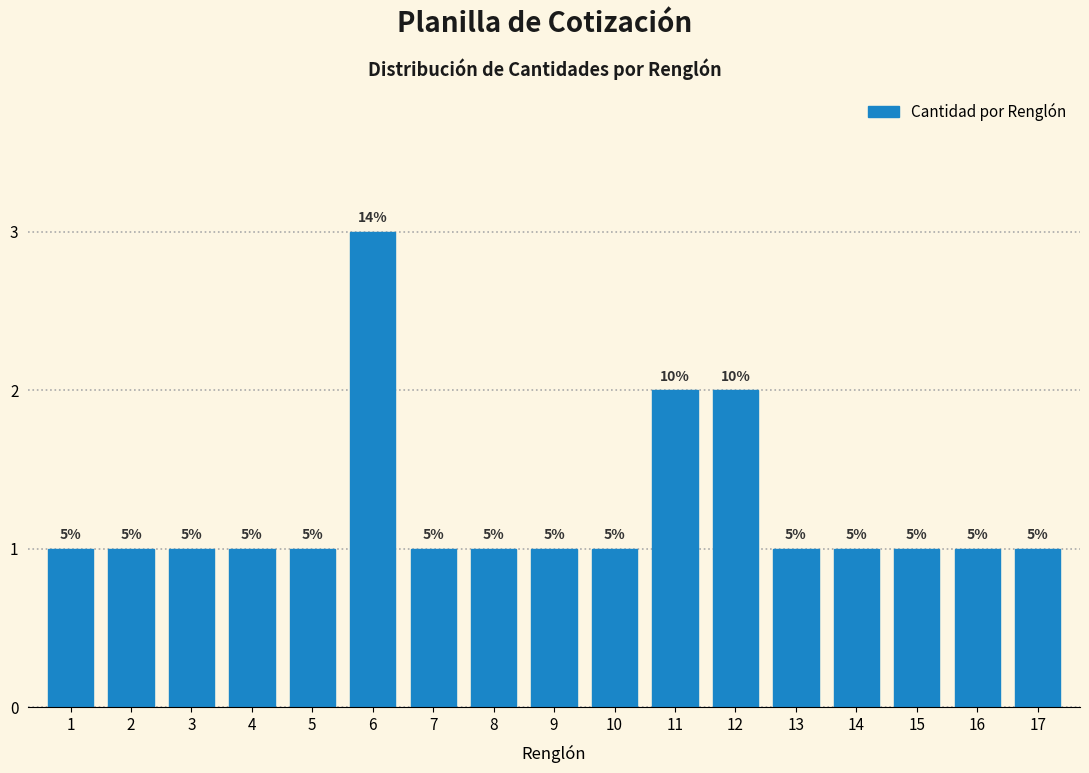

Does the chart contain any negative values?

No